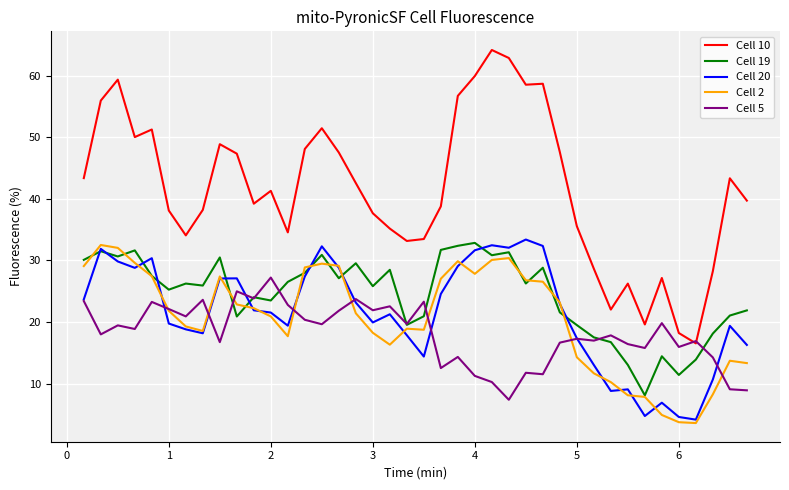

In Cell 10, how many points are higher than both neighbors (excluding endpoints)?

10